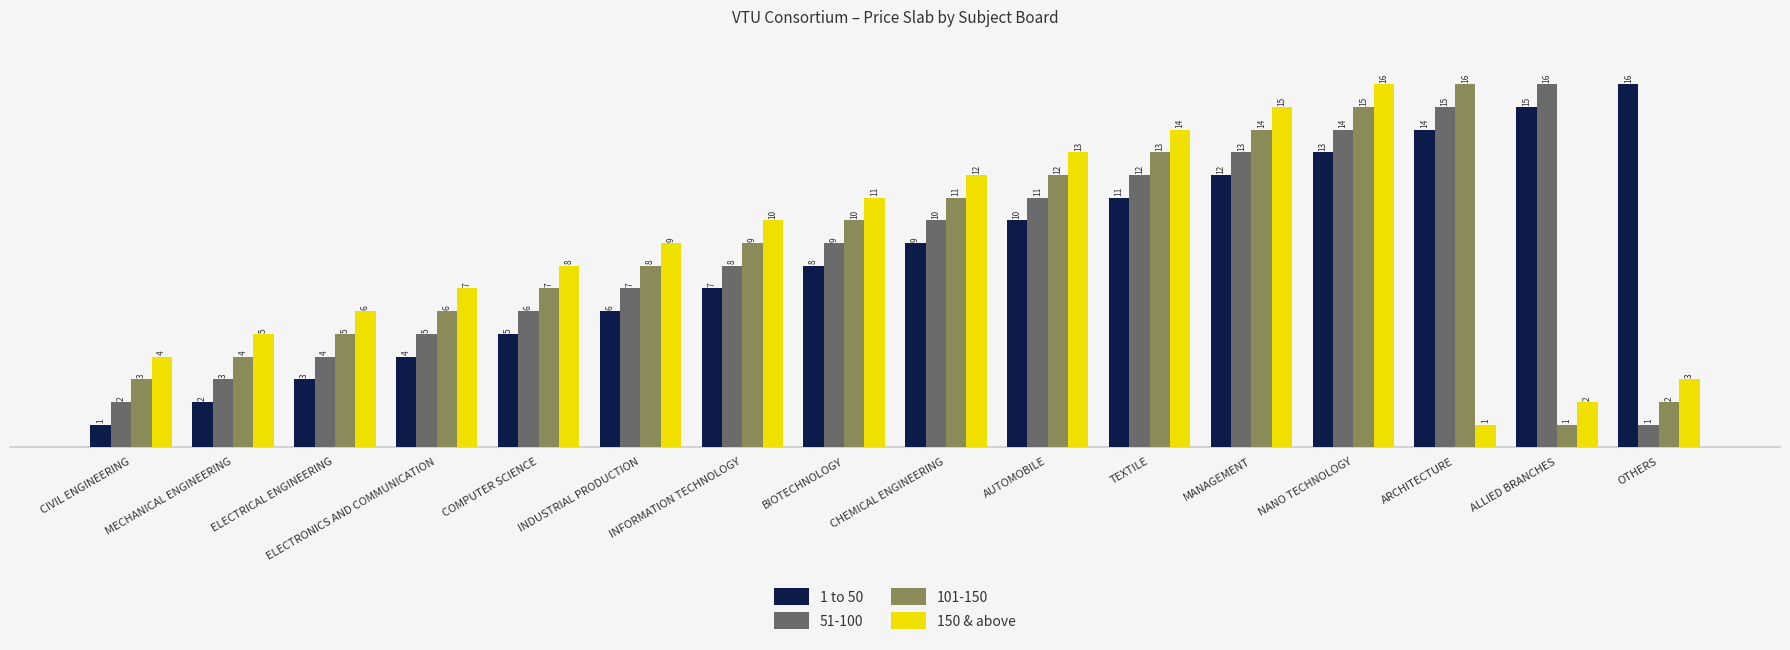

What is the difference between the highest and lowest values at INFORMATION TECHNOLOGY?

3